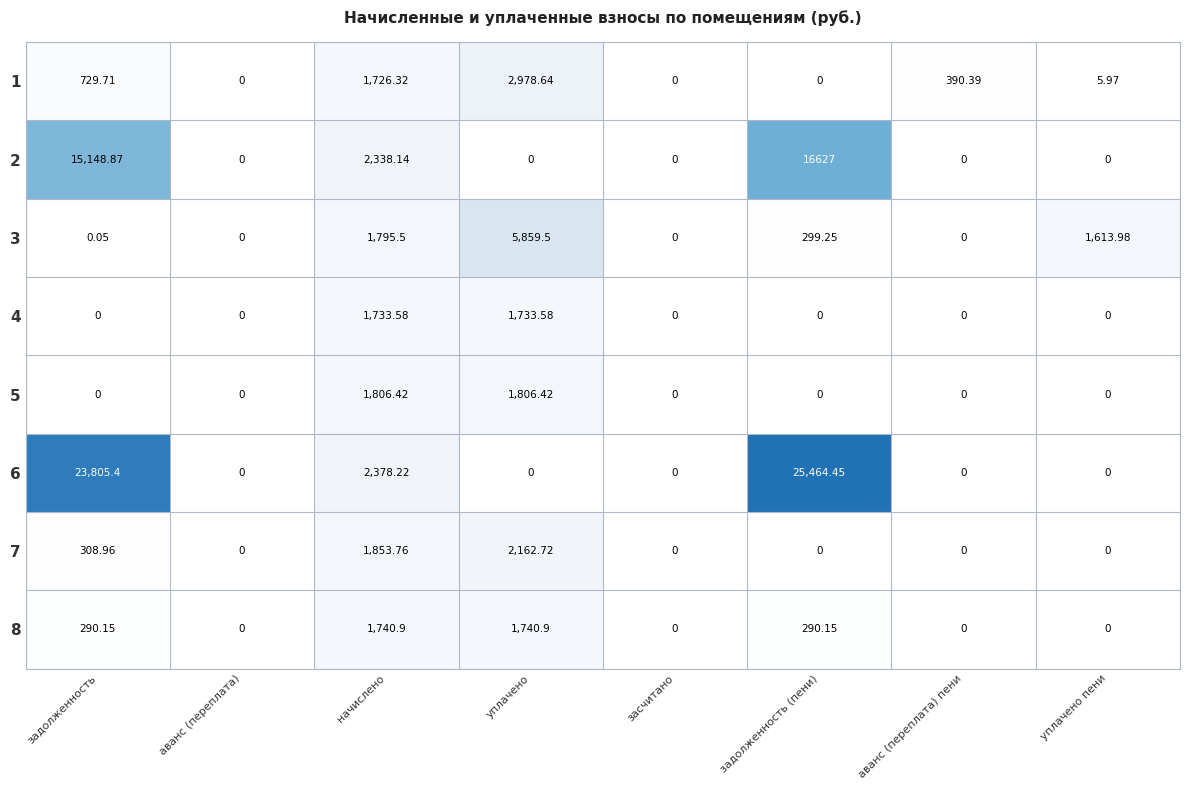

At which label does 1 first exceed 390?

задолженность